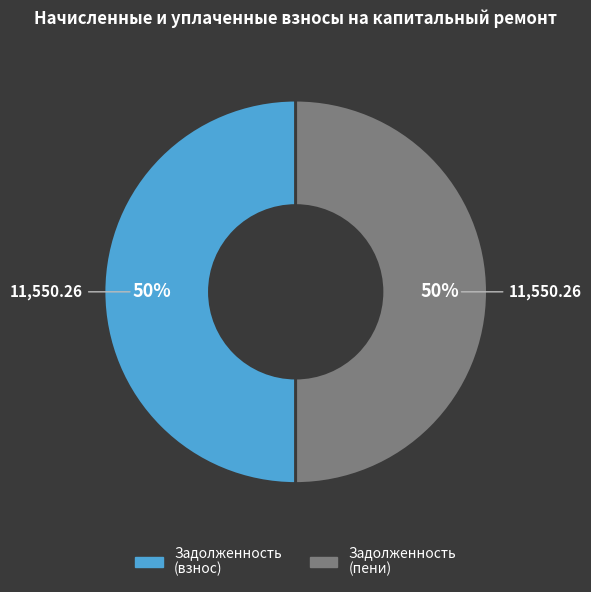

To the nearest percent, what is the average slice percentage?

50%